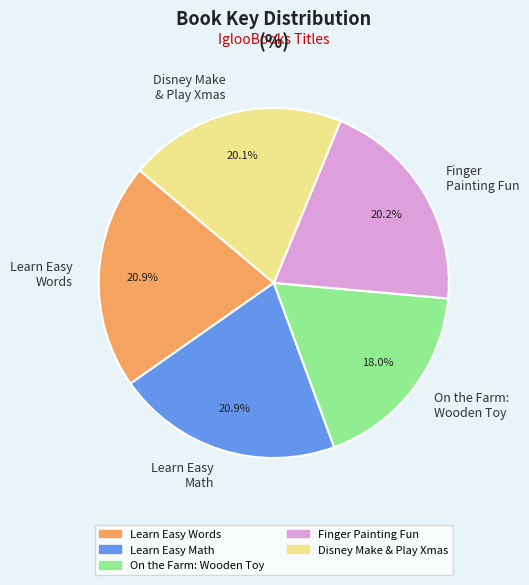

What portion of the pie excludes Finger Painting Fun?

79.8%